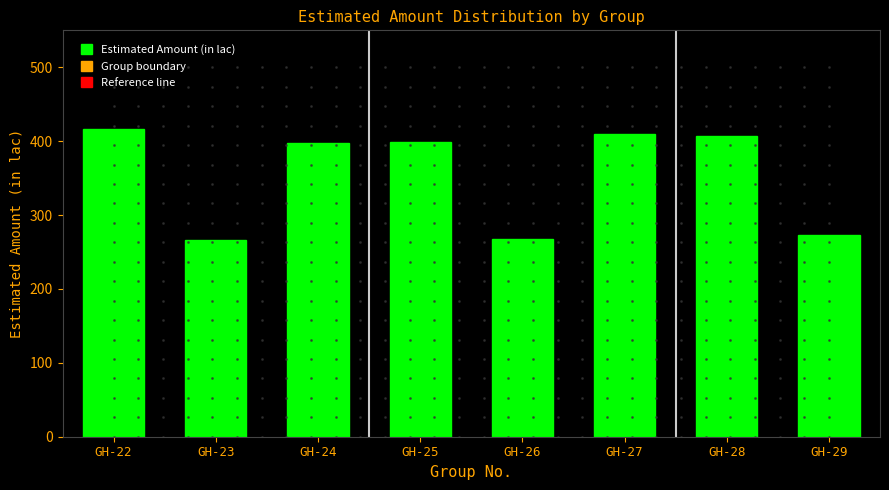

What is the difference between the second highest and minimum values?

143.1